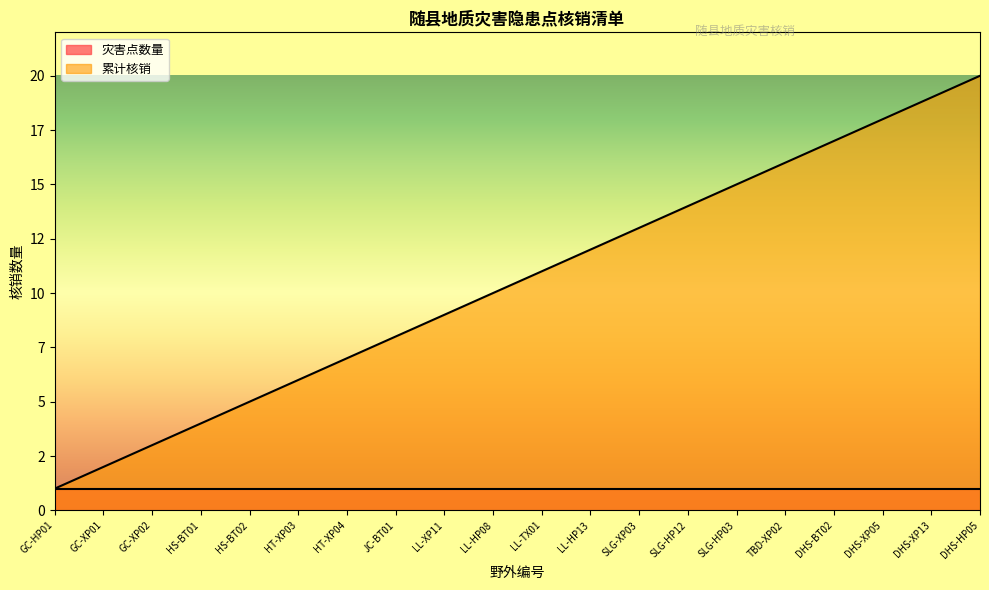

What is the sum of the values at DHS-XP13 and DHS-BT02?

36